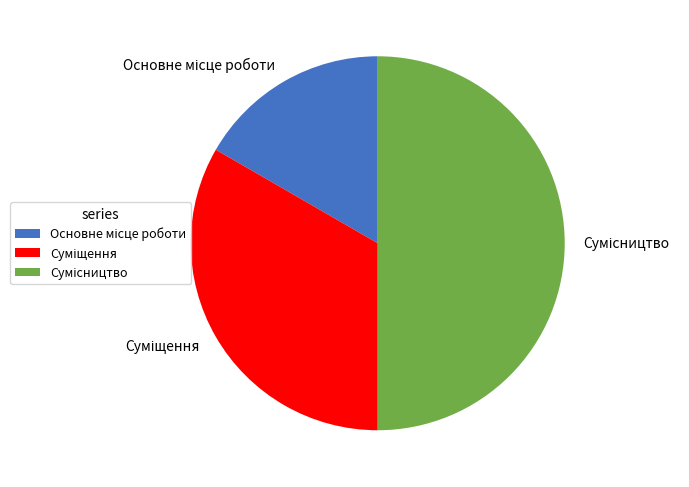

To the nearest percent, what portion does Суміщення represent?

33%